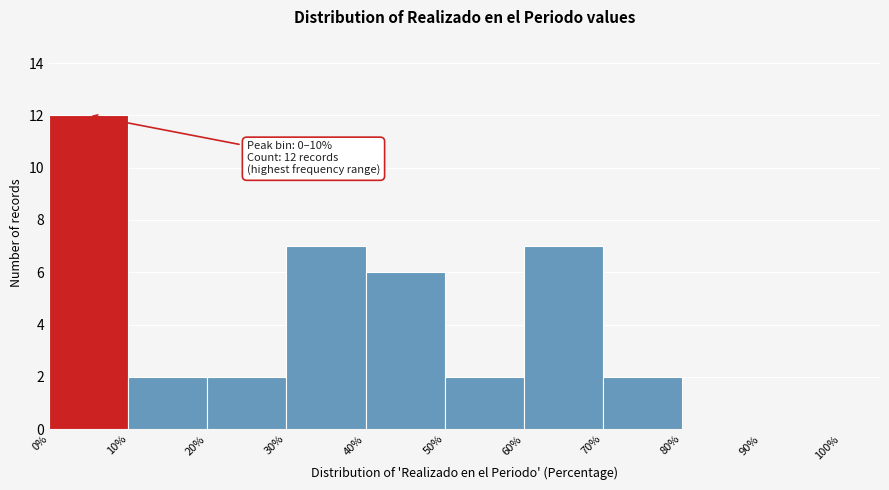

Over which range of the x-axis is the bar tallest?

0% to 10%